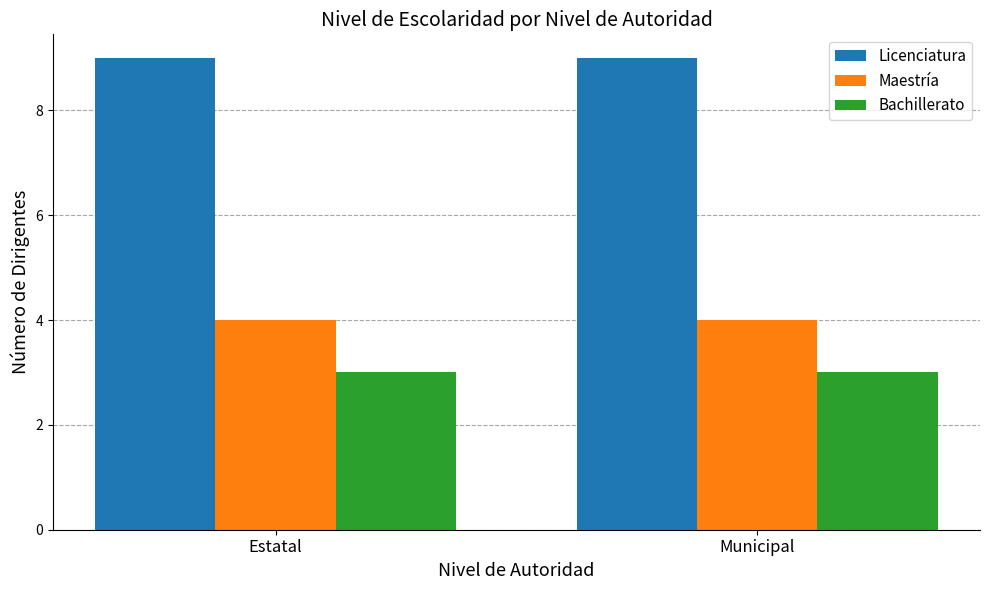

List the series in order of their overall mean, highest first.

Licenciatura, Maestría, Bachillerato